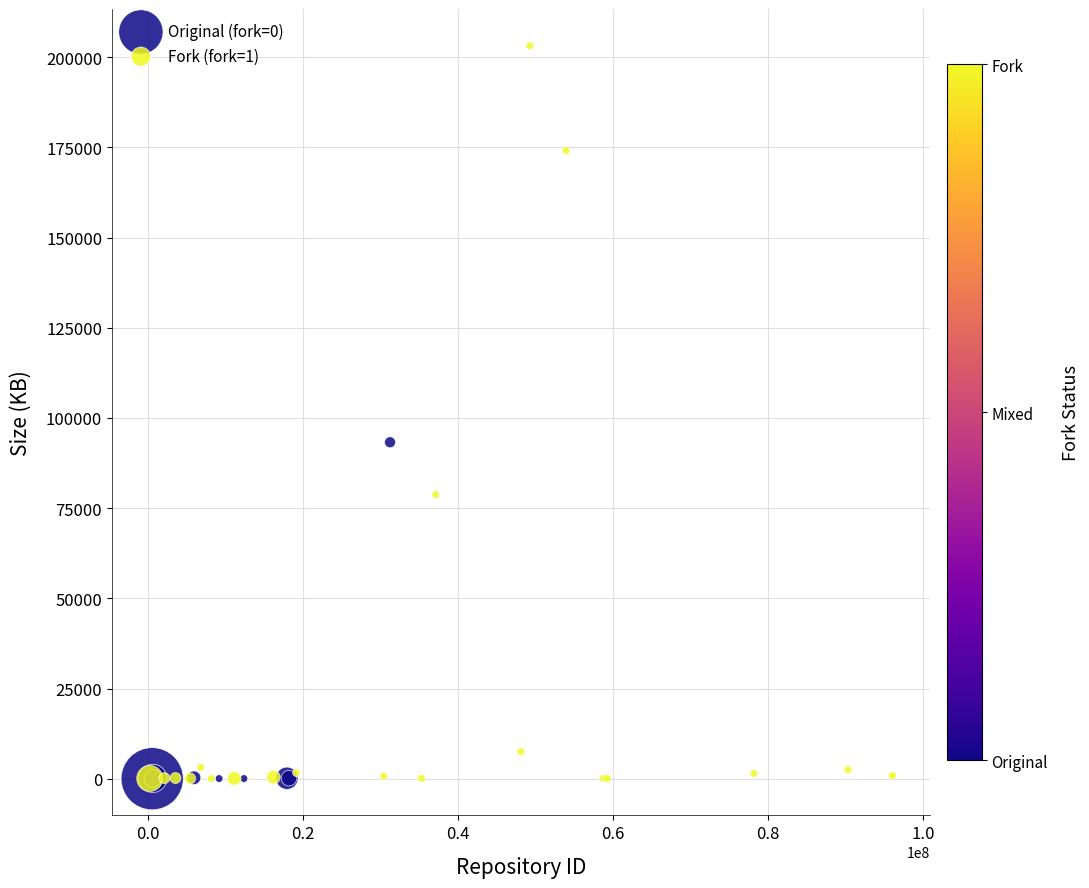

Which series has the widest spread of Y values?

Fork (fork=1)